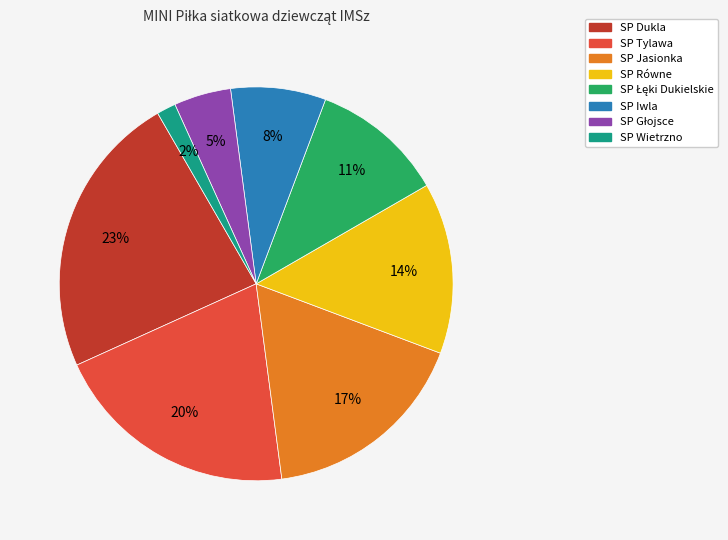

Does SP Iwla represent more than half of the total?

No